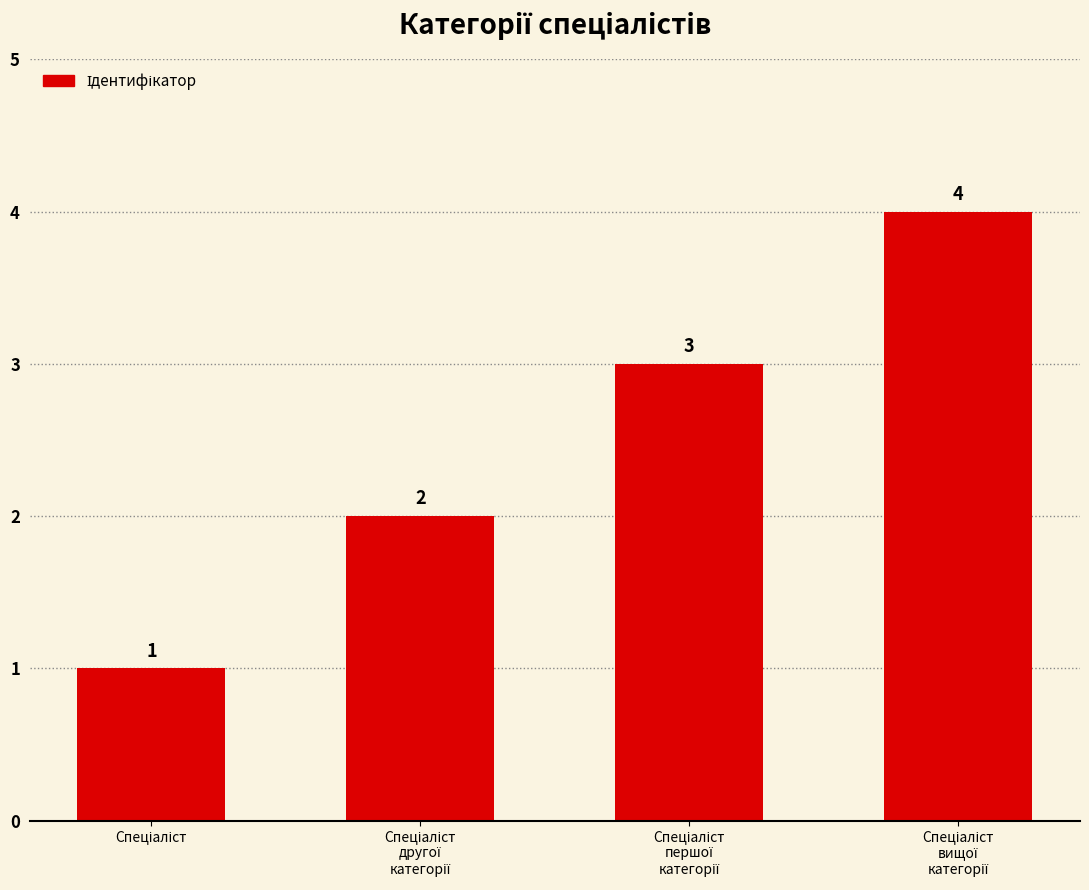

What is the greatest value displayed?

4